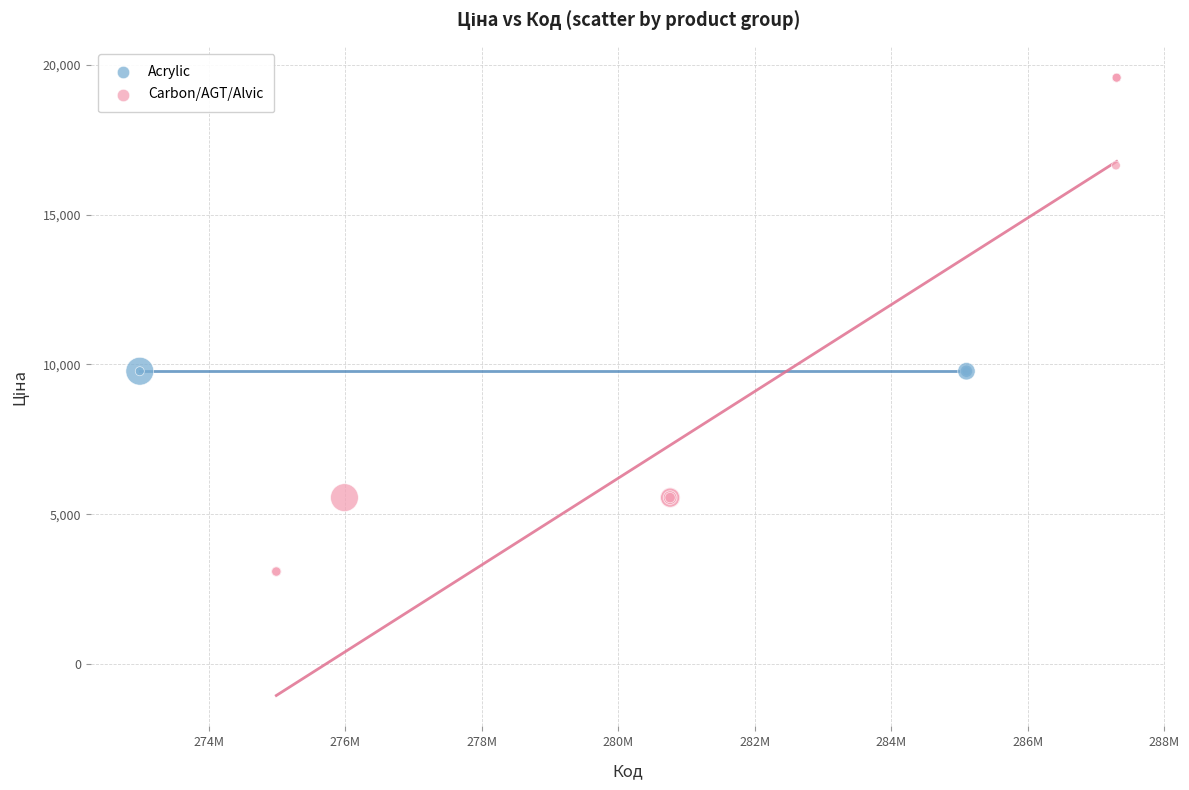

Which series reaches the maximum Y coordinate?

Carbon/AGT/Alvic